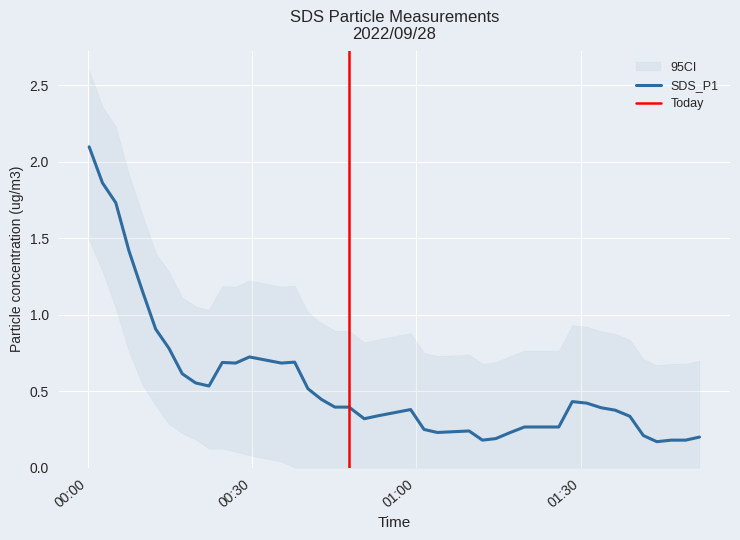

What is the highest value of the SDS_P1 series?

2.1